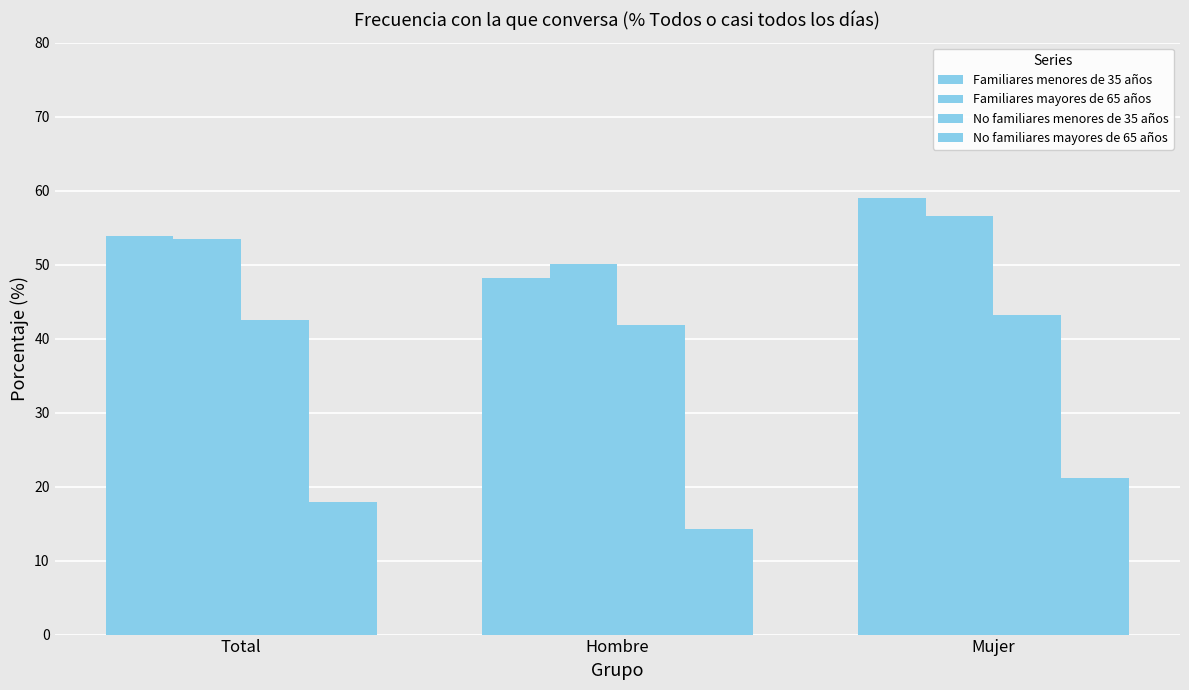

List the series in order of their peak value, highest first.

Familiares menores de 35 años, Familiares mayores de 65 años, No familiares menores de 35 años, No familiares mayores de 65 años